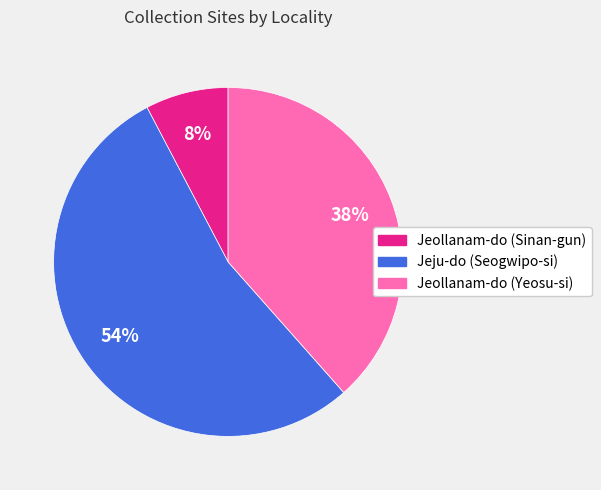

To the nearest percent, what is the difference between the largest and smallest slice percentages?

46%